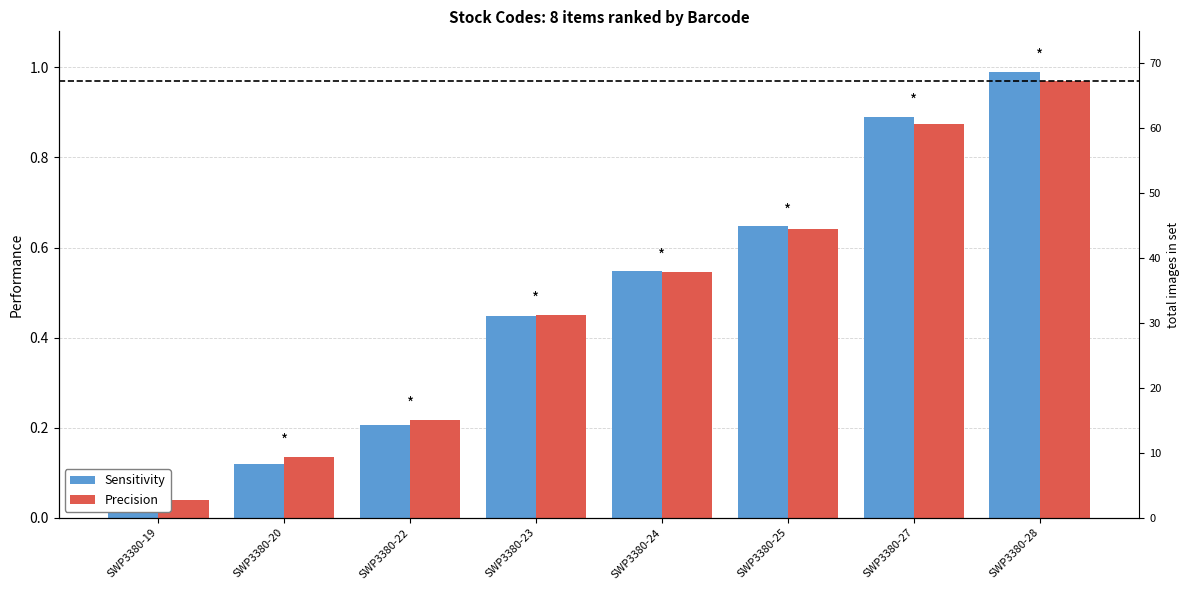

At which category is the sum across all series the highest?

SWP3380-28